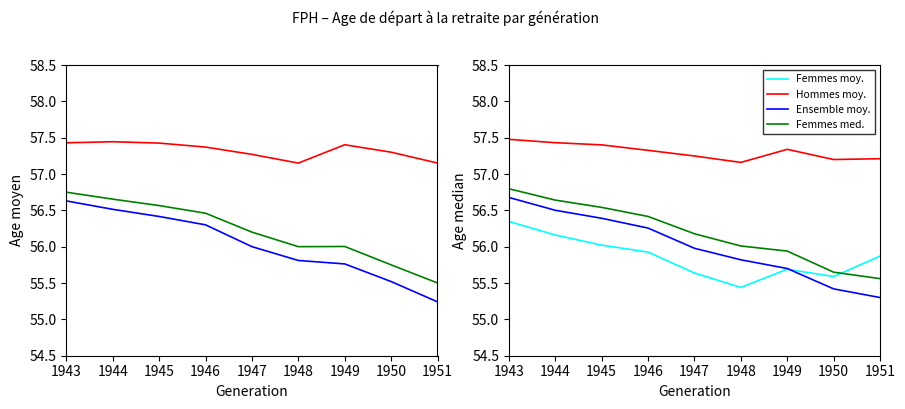

At which label does FPH Hommes - Age moyen reach its peak?

1943